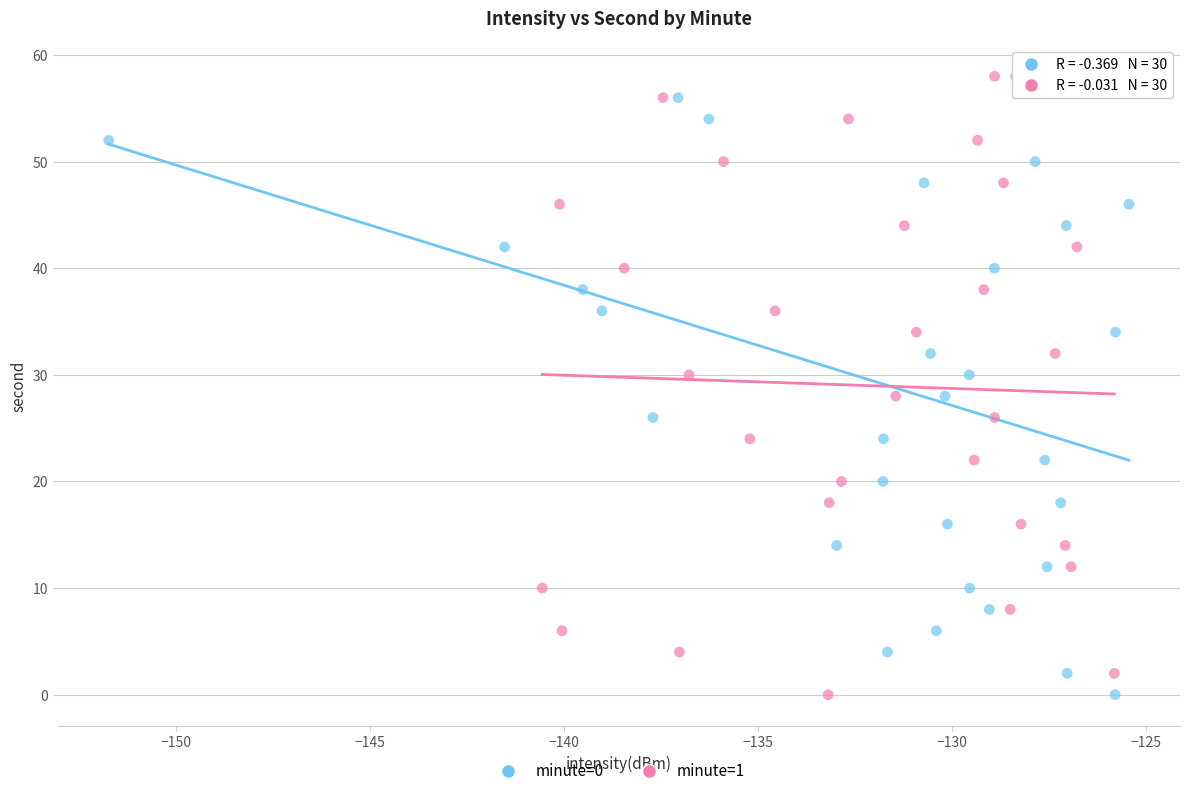

What are all the series names shown in the legend?

minute=0, minute=1